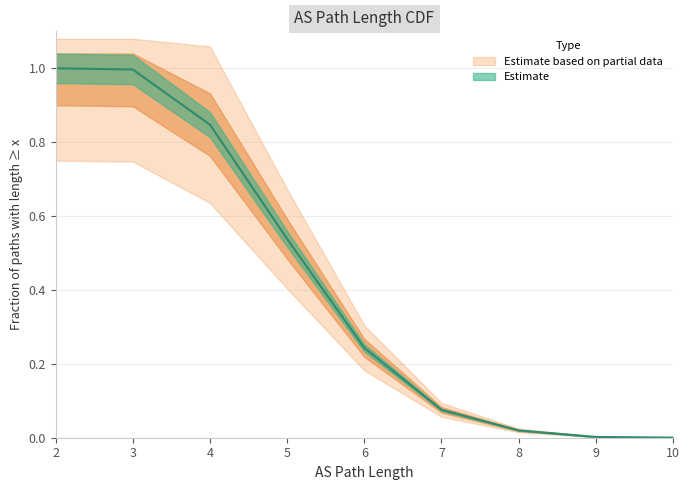

Is it true that the value at 9 is 0.0?

False